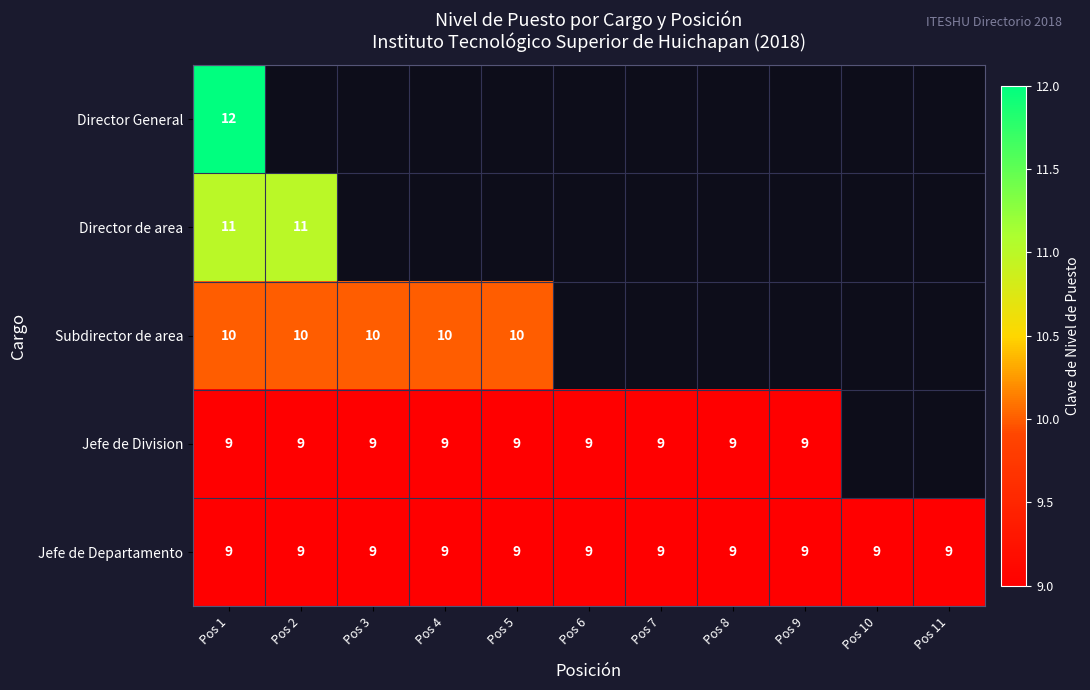

True or false: Jefe de Division has a value of 15 at Pos 7.

False